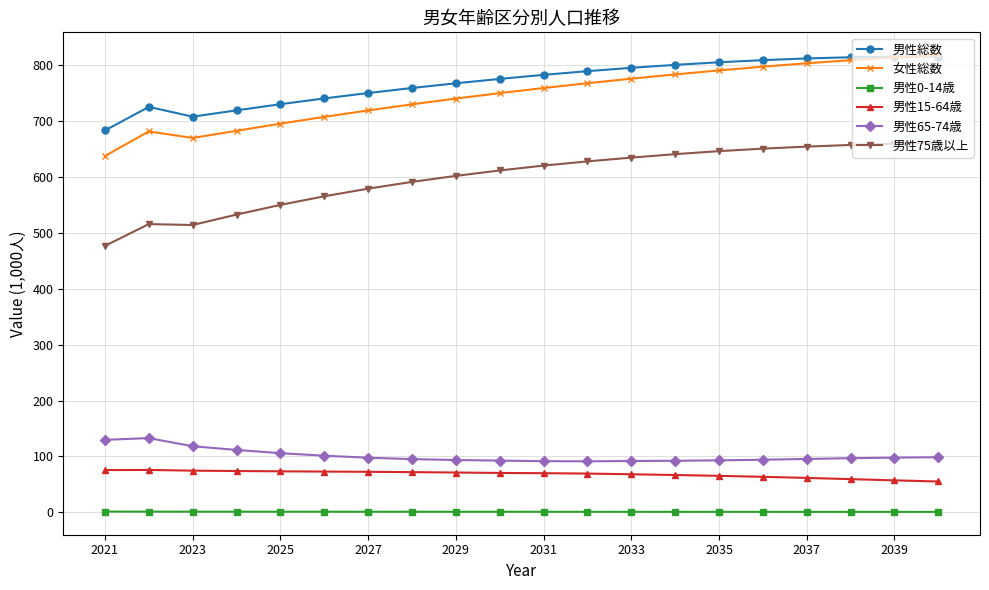

How many values in the 女性総数 series exceed 759?

10